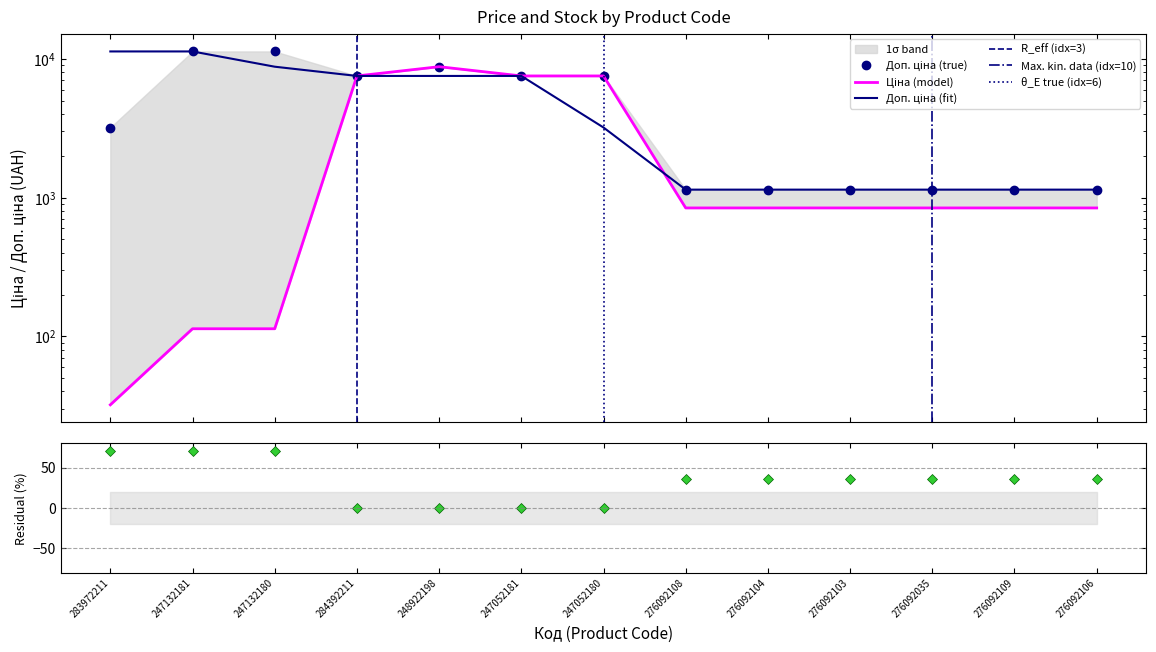

Rank the categories by Ціна value from lowest to highest.

283972211, 247132181, 247132180, 276092108, 276092104, 276092103, 276092035, 276092109, 276092106, 284392211, 247052181, 247052180, 248922198